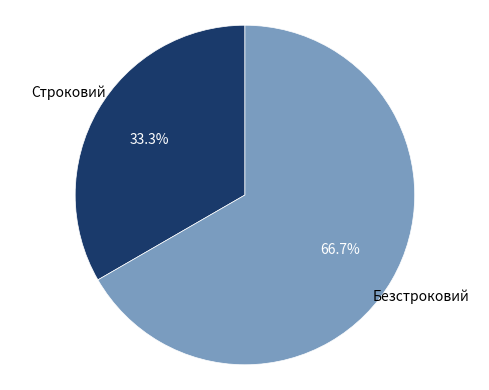

Does any single category account for the majority?

Yes